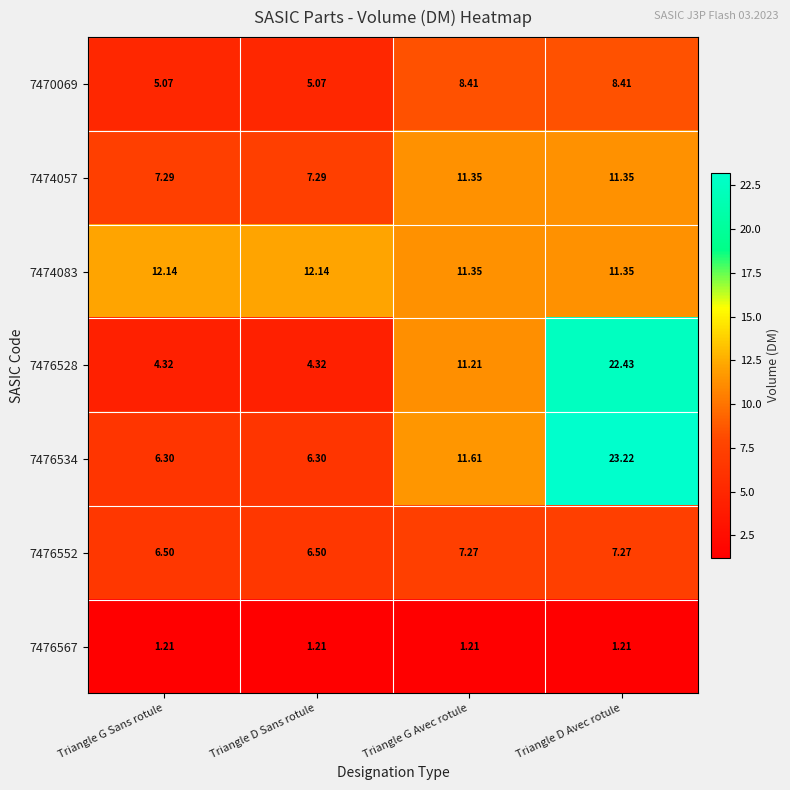

Which label corresponds to the largest value in the chart?

Triangle D Avec rotule